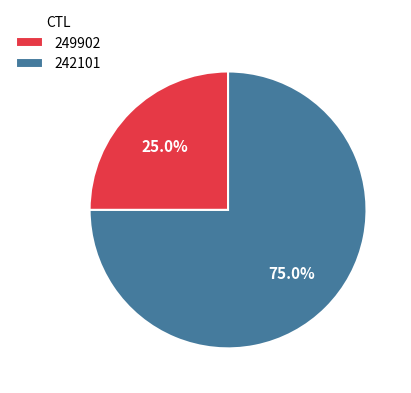

Combined, what portion of the pie is 249902 and 242101?

100.0%